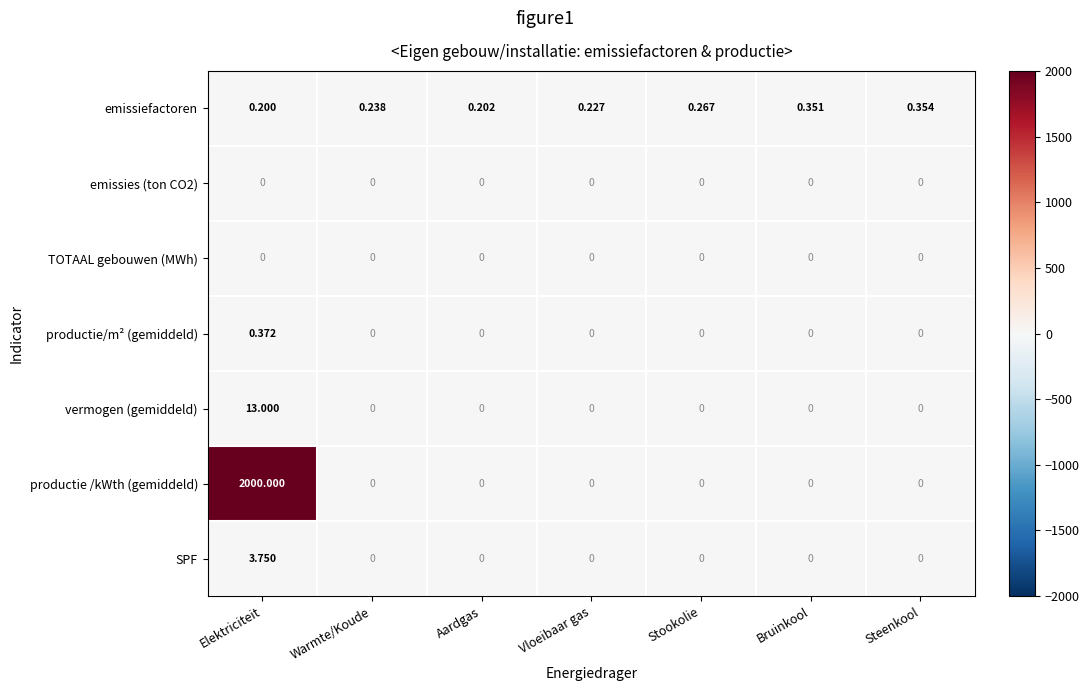

Which series has the widest spread of values?

productie /kWth (gemiddeld)